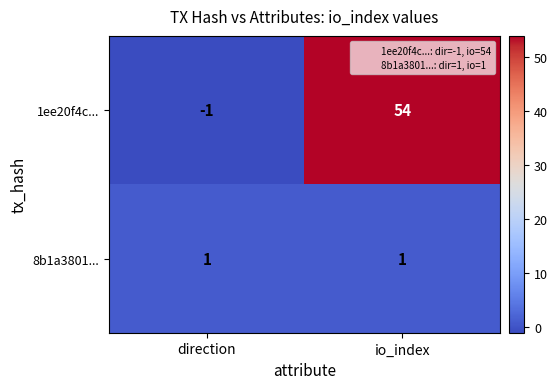

Count the number of data series in this chart.

2